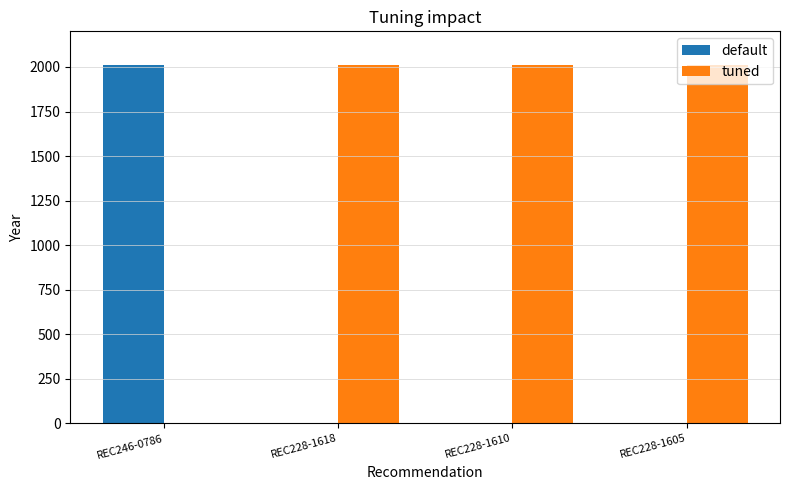

Is the value of tuned at REC228-1610 greater than the value of default at REC228-1618?

Yes